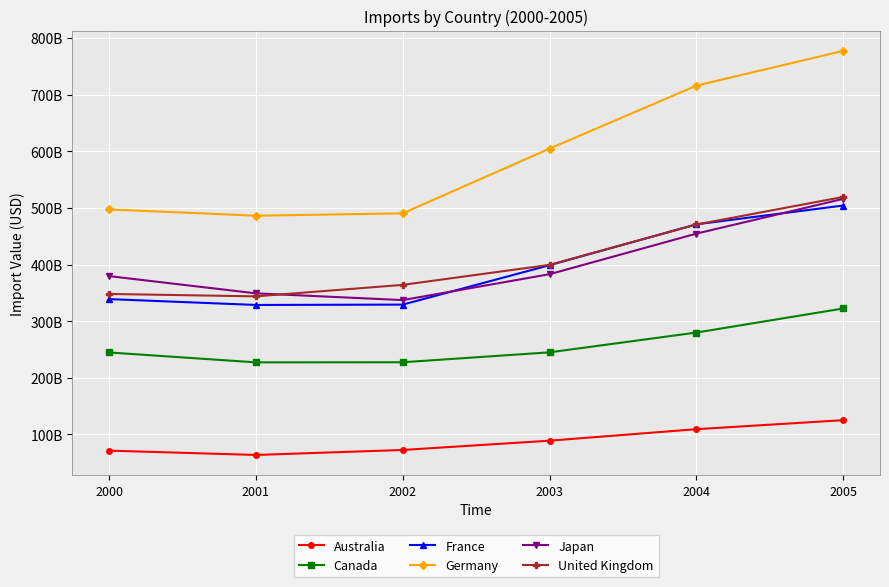

The France series shows 470944607569 at 2004. True or false?

True